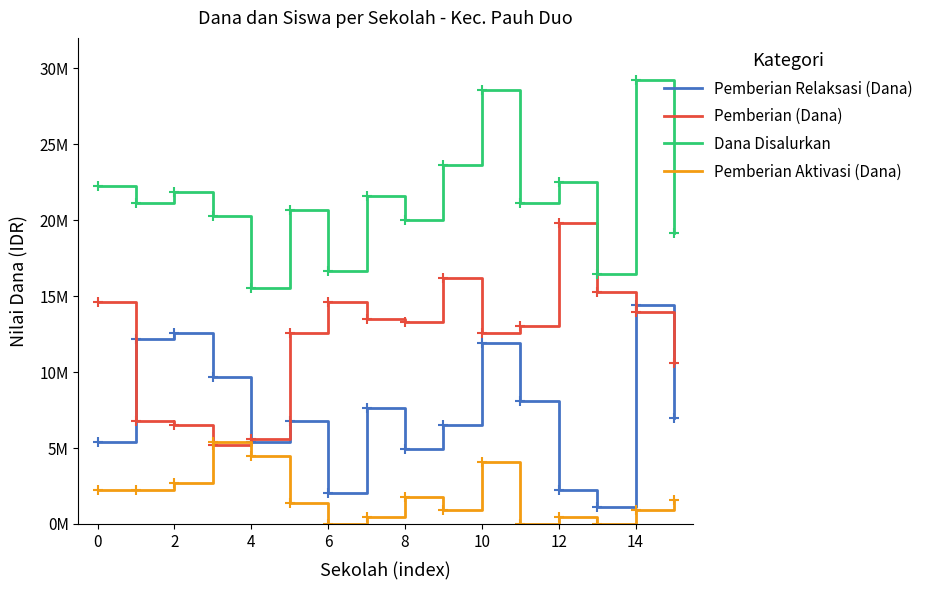

Is this an area chart (filled region under the line)?

No